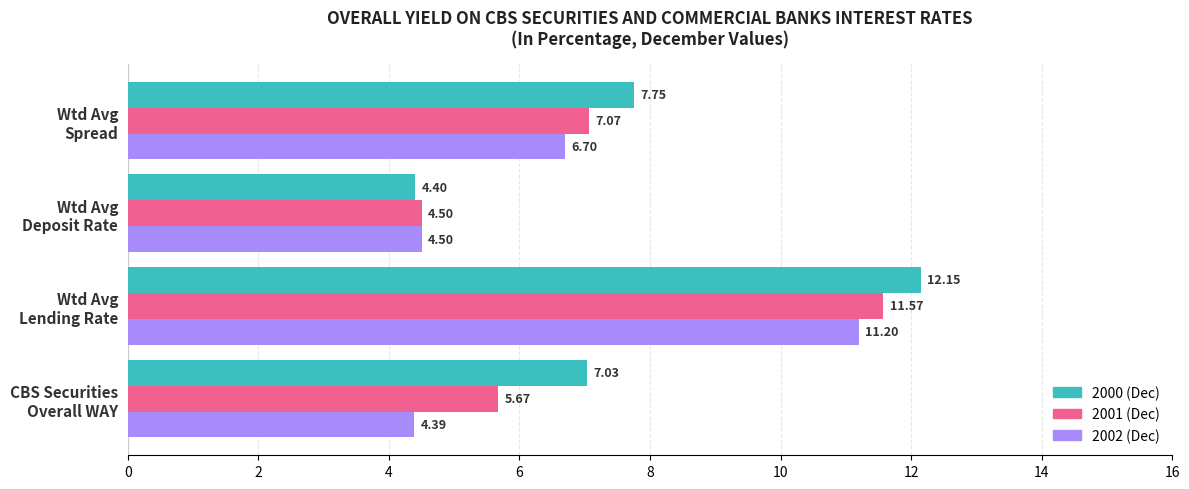

What is the difference between the maximum and second lowest values in the 2001 (Dec) series?

5.9